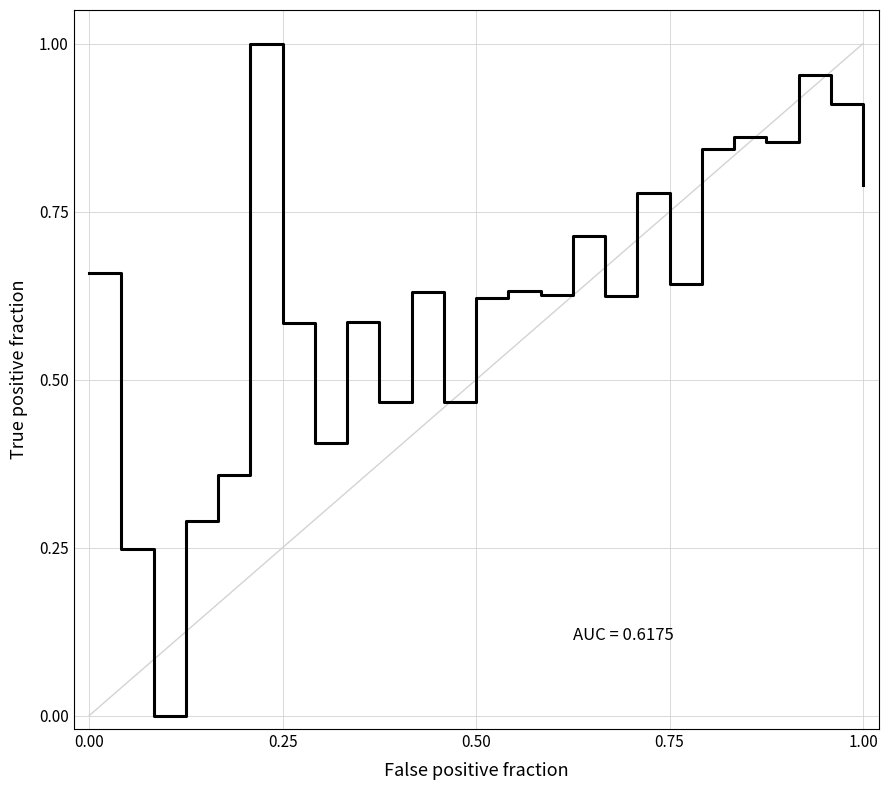

Does the chart display data point markers on the line(s)?

No